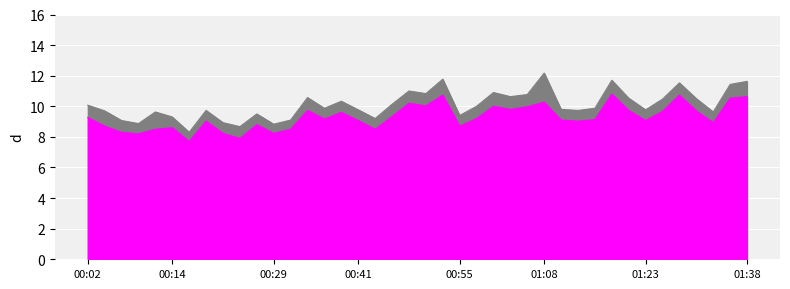

What position from the left is 01:15?

31